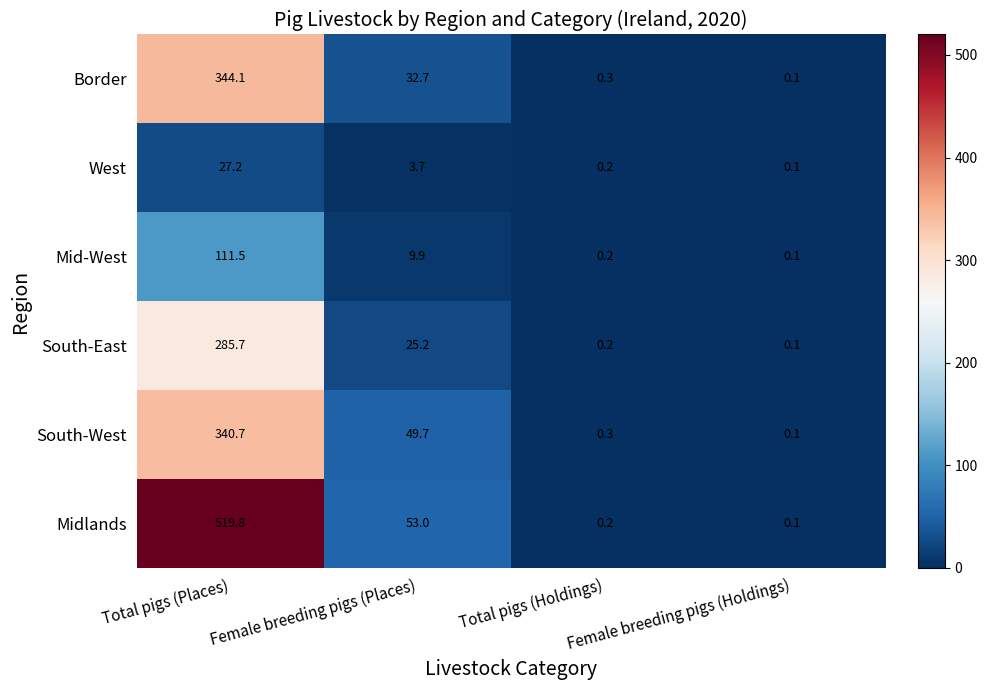

Is it true that Border equals 519.9 at Total pigs (Places)?

False